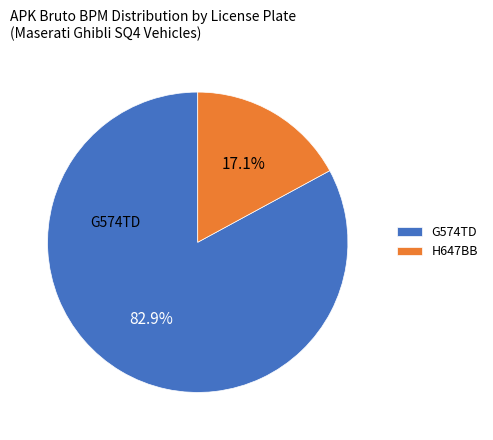

The H647BB slice represents 17% of the pie. True or false?

True